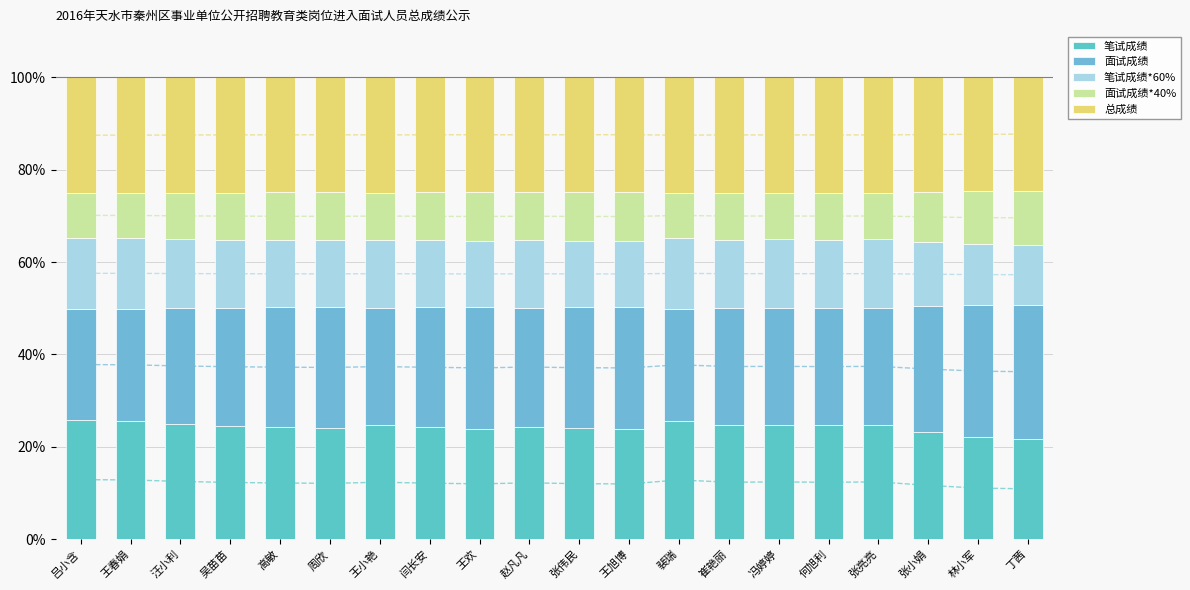

Reading left to right, what are all the values shown in this chart?

笔试成绩: 吕小含=25.8	王春娟=25.6	汪小利=25.0	吴苗苗=24.5	高敏=24.3	周欣=24.1	王小艳=24.6	闫长安=24.2	王欢=23.9	赵凡凡=24.4	张伟民=24.0	王旭博=23.9	裴瑞=25.6	崔艳丽=24.6	冯婷婷=24.8	何旭利=24.6	张亮亮=24.8	张小娟=23.3	林小军=22.1	丁茜=21.8
面试成绩: 吕小含=24.1	王春娟=24.2	汪小利=25.0	吴苗苗=25.6	高敏=25.8	周欣=26.1	王小艳=25.5	闫长安=25.9	王欢=26.3	赵凡凡=25.8	张伟民=26.2	王旭博=26.4	裴瑞=24.2	崔艳丽=25.5	冯婷婷=25.3	何旭利=25.5	张亮亮=25.3	张小娟=27.1	林小军=28.6	丁茜=29.0
笔试成绩*60%: 吕小含=15.5	王春娟=15.4	汪小利=15.0	吴苗苗=14.7	高敏=14.6	周欣=14.5	王小艳=14.8	闫长安=14.5	王欢=14.3	赵凡凡=14.6	张伟民=14.4	王旭博=14.3	裴瑞=15.4	崔艳丽=14.8	冯婷婷=14.9	何旭利=14.8	张亮亮=14.9	张小娟=14.0	林小军=13.2	丁茜=13.1
面试成绩*40%: 吕小含=9.6	王春娟=9.7	汪小利=10.0	吴苗苗=10.2	高敏=10.3	周欣=10.4	王小艳=10.2	闫长安=10.4	王欢=10.5	赵凡凡=10.3	张伟民=10.5	王旭博=10.5	裴瑞=9.7	崔艳丽=10.2	冯婷婷=10.1	何旭利=10.2	张亮亮=10.1	张小娟=10.9	林小军=11.4	丁茜=11.6
总成绩: 吕小含=25.1	王春娟=25.1	汪小利=25.0	吴苗苗=24.9	高敏=24.9	周欣=24.9	王小艳=25.0	闫长安=24.9	王欢=24.9	赵凡凡=24.9	张伟民=24.9	王旭博=24.9	裴瑞=25.1	崔艳丽=25.0	冯婷婷=25.0	何旭利=25.0	张亮亮=25.0	张小娟=24.8	林小军=24.7	丁茜=24.6